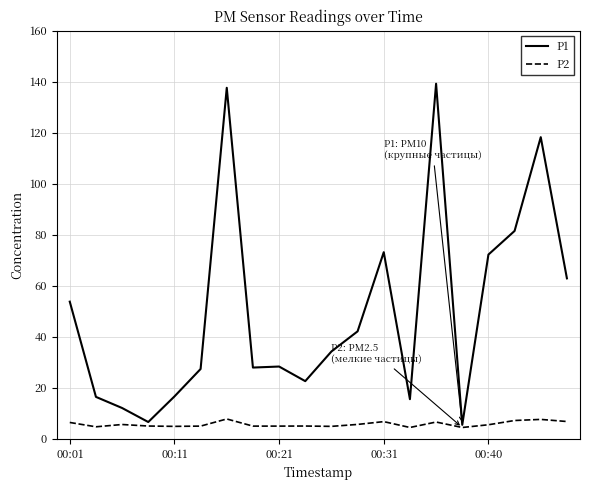

What is the greatest value displayed?

139.2